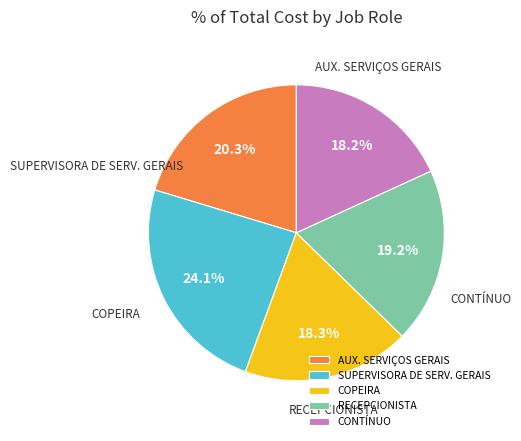

Is there a majority slice in this chart?

No